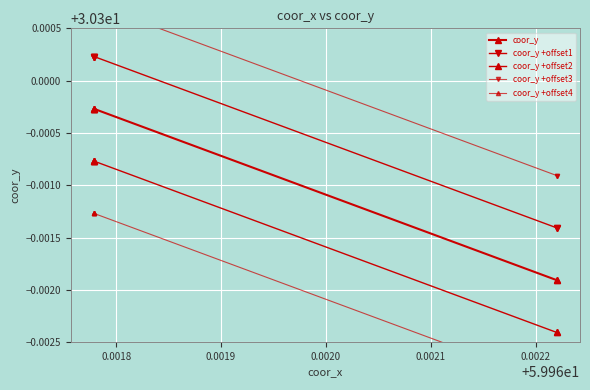

Is this an area chart (filled region under the line)?

No